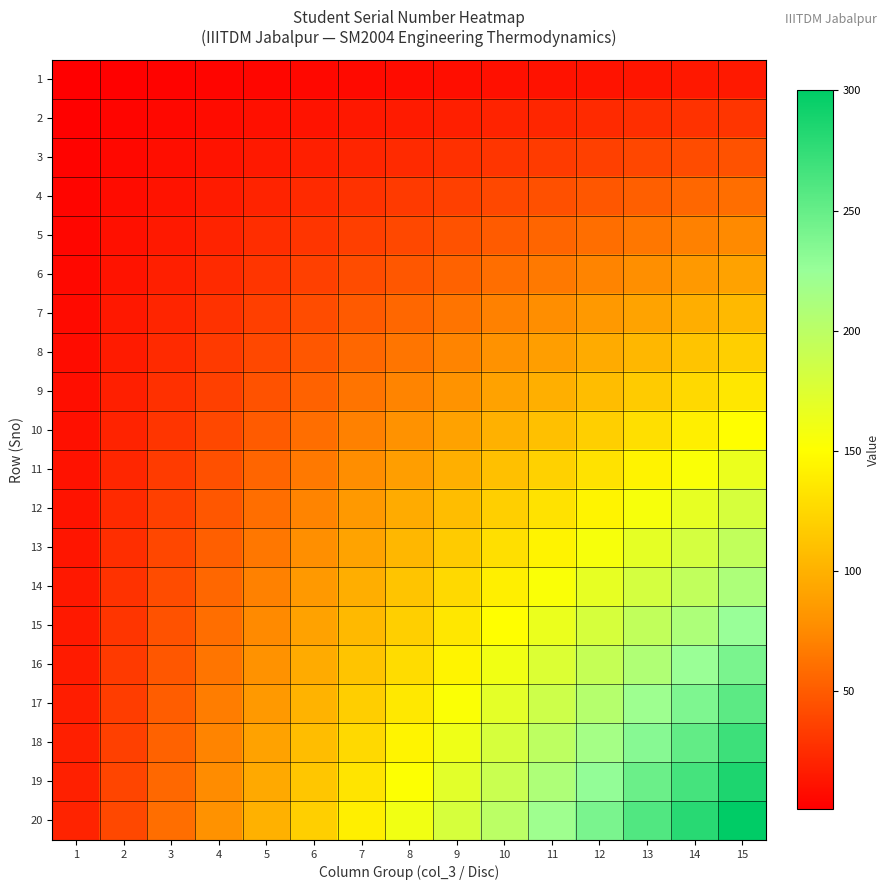

Reading left to right, what are all the values shown in this chart?

1: 1=1	2=2	3=3	4=4	5=5	6=6	7=7	8=8	9=9	10=10	11=11	12=12	13=13	14=14	15=15
2: 1=2	2=4	3=6	4=8	5=10	6=12	7=14	8=16	9=18	10=20	11=22	12=24	13=26	14=28	15=30
3: 1=3	2=6	3=9	4=12	5=15	6=18	7=21	8=24	9=27	10=30	11=33	12=36	13=39	14=42	15=45
4: 1=4	2=8	3=12	4=16	5=20	6=24	7=28	8=32	9=36	10=40	11=44	12=48	13=52	14=56	15=60
5: 1=5	2=10	3=15	4=20	5=25	6=30	7=35	8=40	9=45	10=50	11=55	12=60	13=65	14=70	15=75
6: 1=6	2=12	3=18	4=24	5=30	6=36	7=42	8=48	9=54	10=60	11=66	12=72	13=78	14=84	15=90
7: 1=7	2=14	3=21	4=28	5=35	6=42	7=49	8=56	9=63	10=70	11=77	12=84	13=91	14=98	15=105
8: 1=8	2=16	3=24	4=32	5=40	6=48	7=56	8=64	9=72	10=80	11=88	12=96	13=104	14=112	15=120
9: 1=9	2=18	3=27	4=36	5=45	6=54	7=63	8=72	9=81	10=90	11=99	12=108	13=117	14=126	15=135
10: 1=10	2=20	3=30	4=40	5=50	6=60	7=70	8=80	9=90	10=100	11=110	12=120	13=130	14=140	15=150
11: 1=11	2=22	3=33	4=44	5=55	6=66	7=77	8=88	9=99	10=110	11=121	12=132	13=143	14=154	15=165
12: 1=12	2=24	3=36	4=48	5=60	6=72	7=84	8=96	9=108	10=120	11=132	12=144	13=156	14=168	15=180
13: 1=13	2=26	3=39	4=52	5=65	6=78	7=91	8=104	9=117	10=130	11=143	12=156	13=169	14=182	15=195
14: 1=14	2=28	3=42	4=56	5=70	6=84	7=98	8=112	9=126	10=140	11=154	12=168	13=182	14=196	15=210
15: 1=15	2=30	3=45	4=60	5=75	6=90	7=105	8=120	9=135	10=150	11=165	12=180	13=195	14=210	15=225
16: 1=16	2=32	3=48	4=64	5=80	6=96	7=112	8=128	9=144	10=160	11=176	12=192	13=208	14=224	15=240
17: 1=17	2=34	3=51	4=68	5=85	6=102	7=119	8=136	9=153	10=170	11=187	12=204	13=221	14=238	15=255
18: 1=18	2=36	3=54	4=72	5=90	6=108	7=126	8=144	9=162	10=180	11=198	12=216	13=234	14=252	15=270
19: 1=19	2=38	3=57	4=76	5=95	6=114	7=133	8=152	9=171	10=190	11=209	12=228	13=247	14=266	15=285
20: 1=20	2=40	3=60	4=80	5=100	6=120	7=140	8=160	9=180	10=200	11=220	12=240	13=260	14=280	15=300